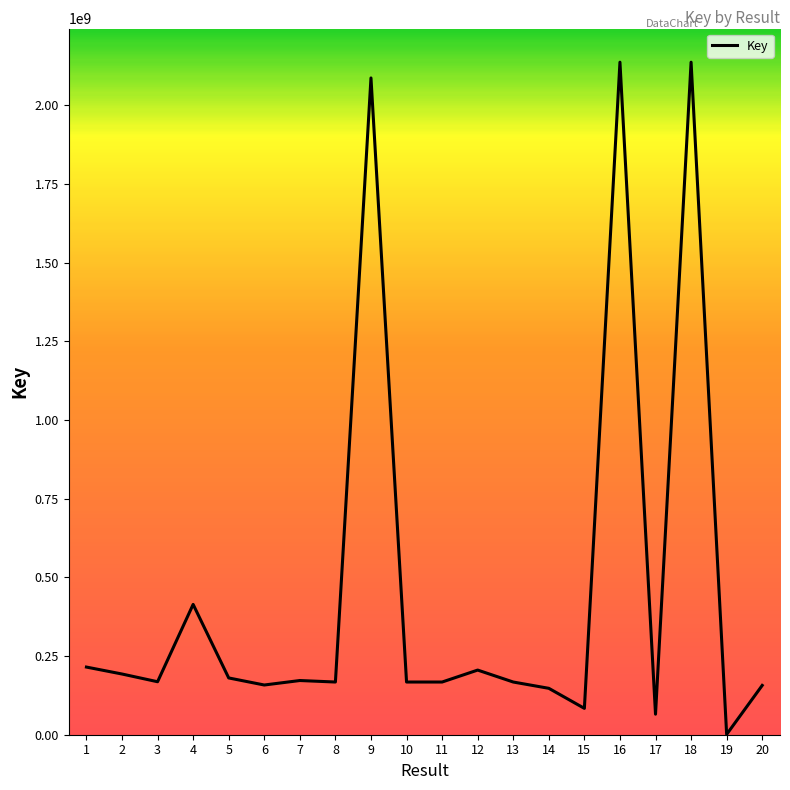

The value at 1 is 78022002. True or false?

False